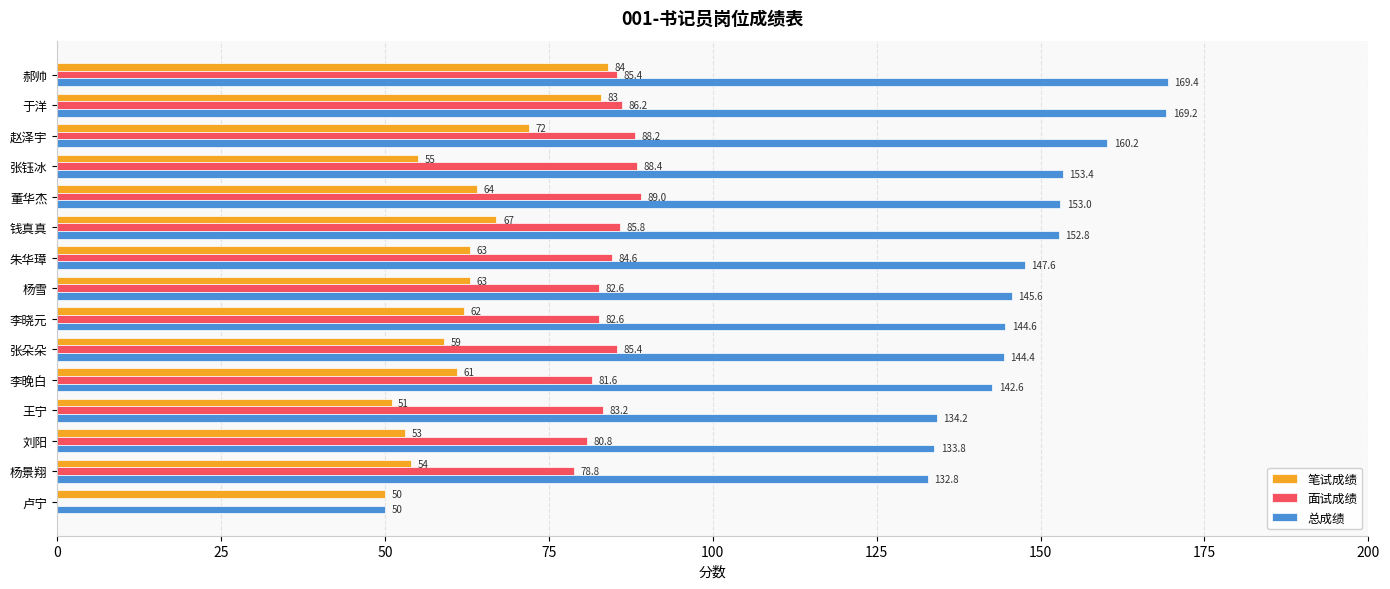

What are all the series names shown in the legend?

笔试成绩, 面试成绩, 总成绩